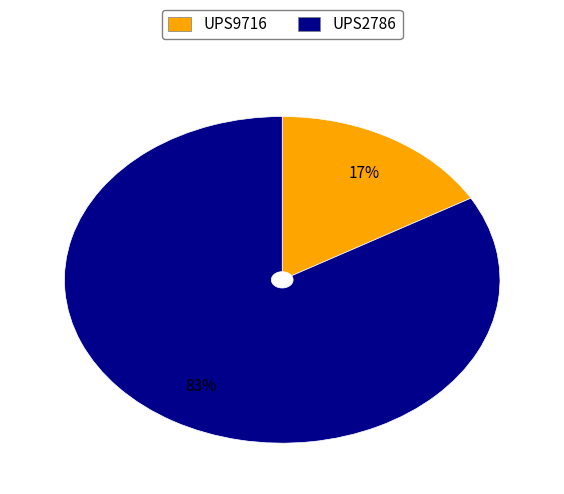

Count the number of slices in the pie.

2